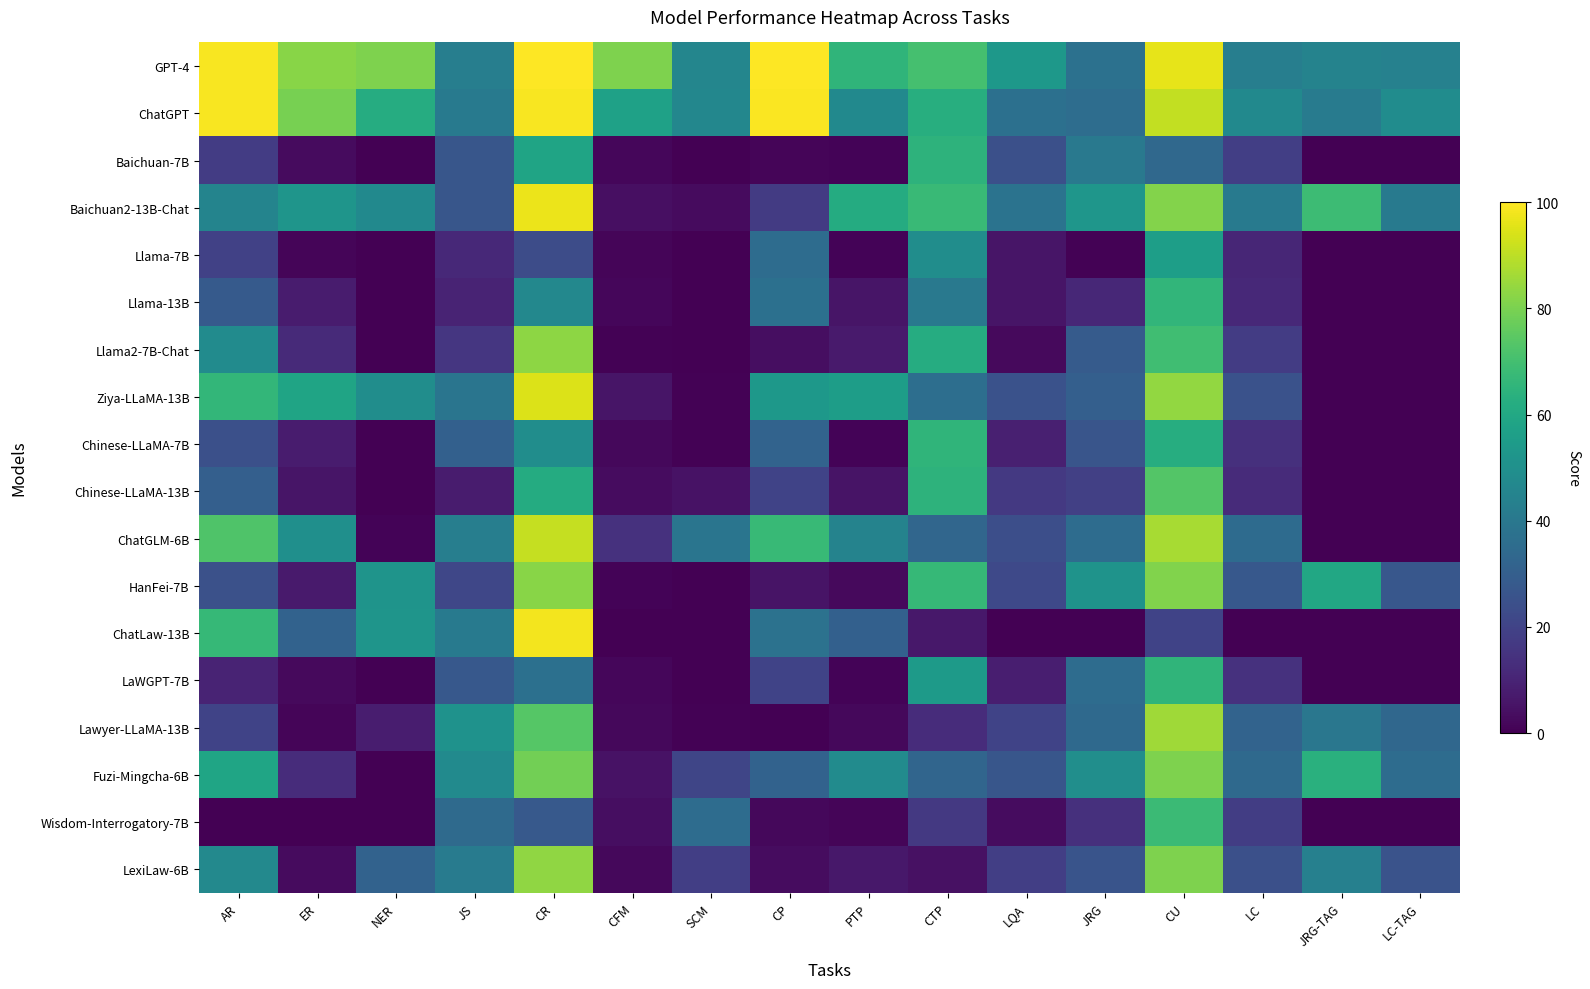

Between CFM and NER, which is larger?

NER